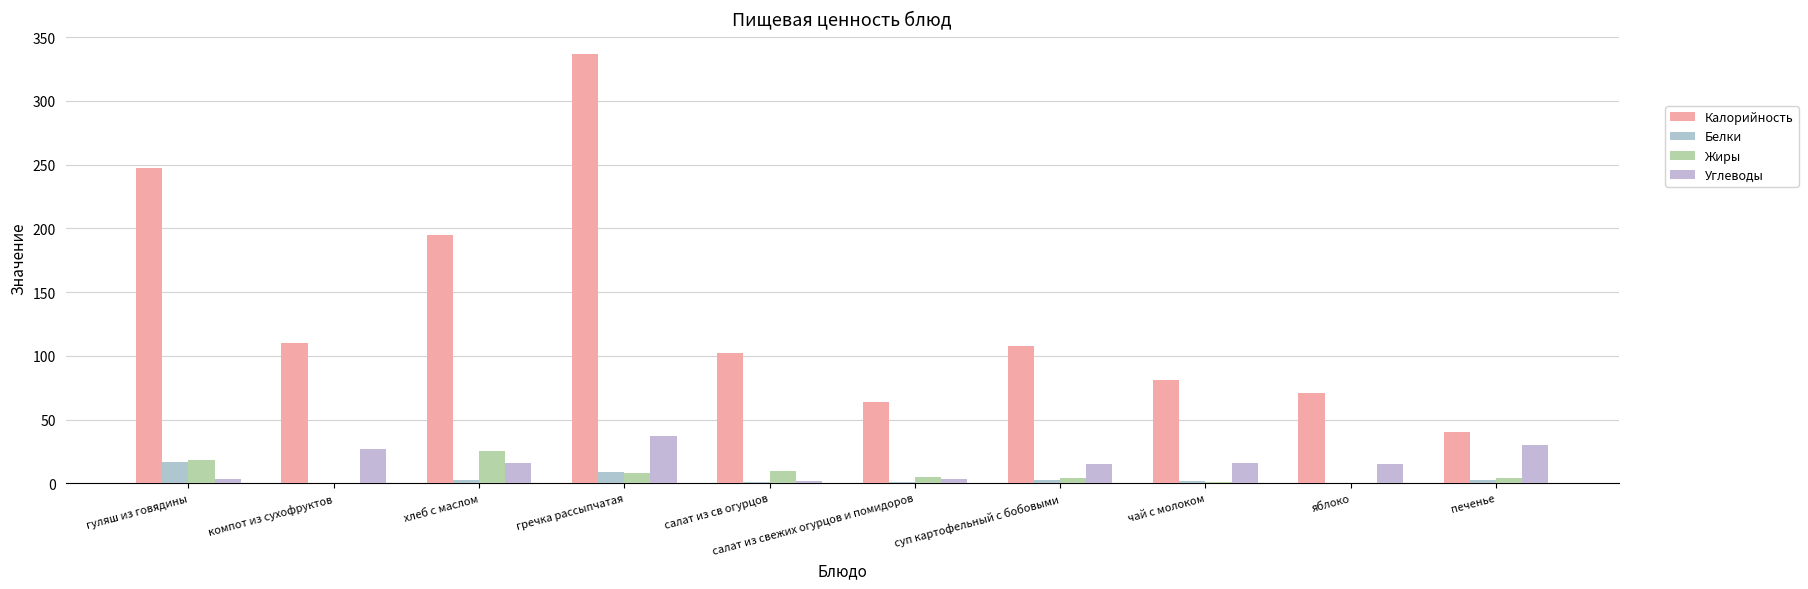

Are the bars horizontal?

No